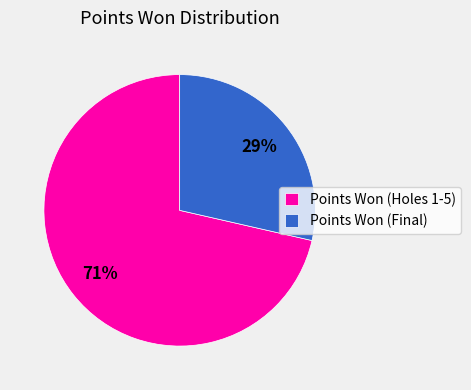

What percentage is the Points Won (Holes 1-5) slice, to the nearest percent?

71%